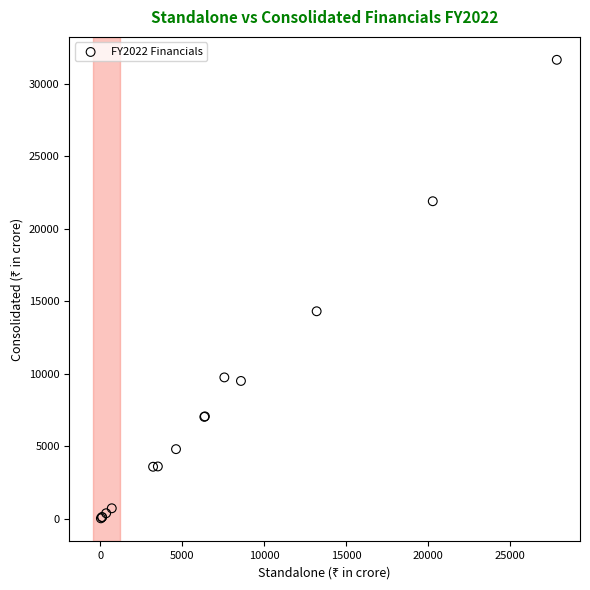

What Y value in the scatter plot is closest to 15837?

14307.2